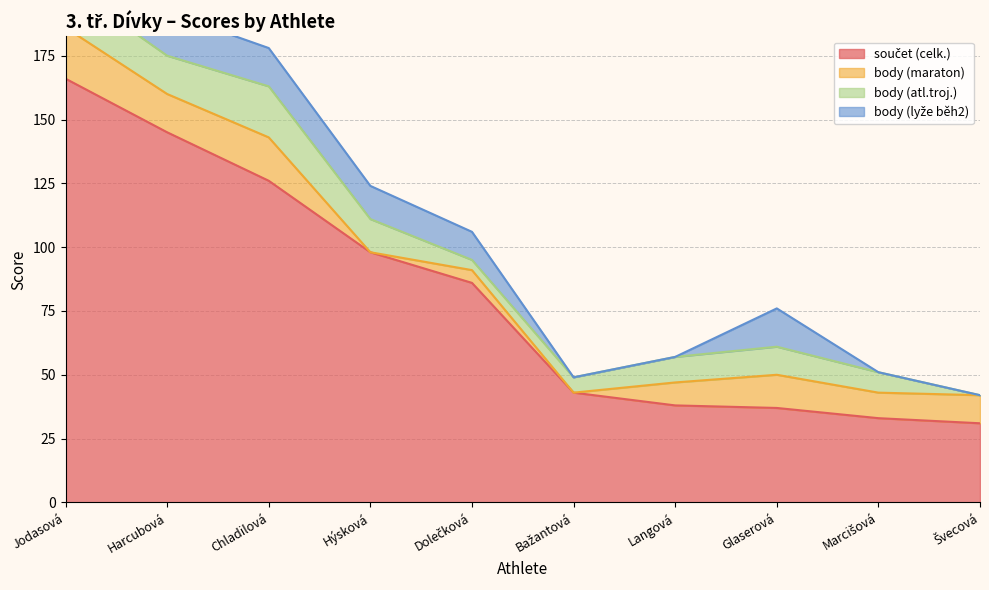

At which category is the sum across all series the highest?

Jodasová